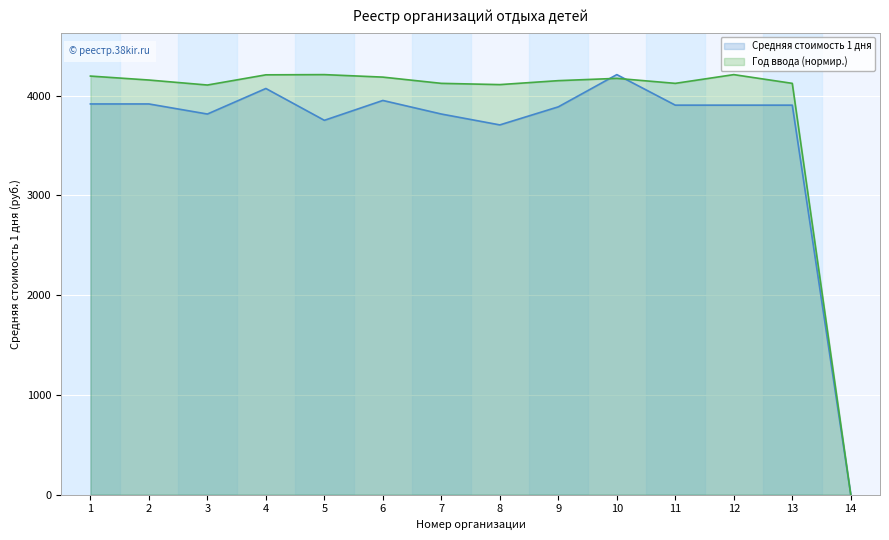

What is the sum of the Средняя стоимость 1 дня values at 6 and 8?

7657.0